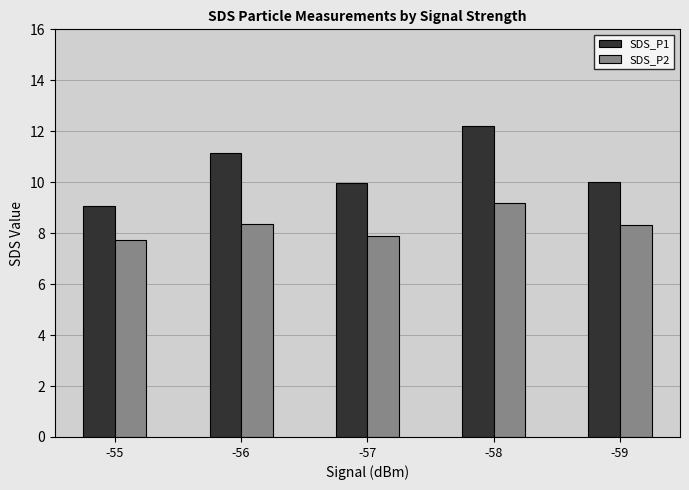

Which label corresponds to the largest value in the chart?

-58